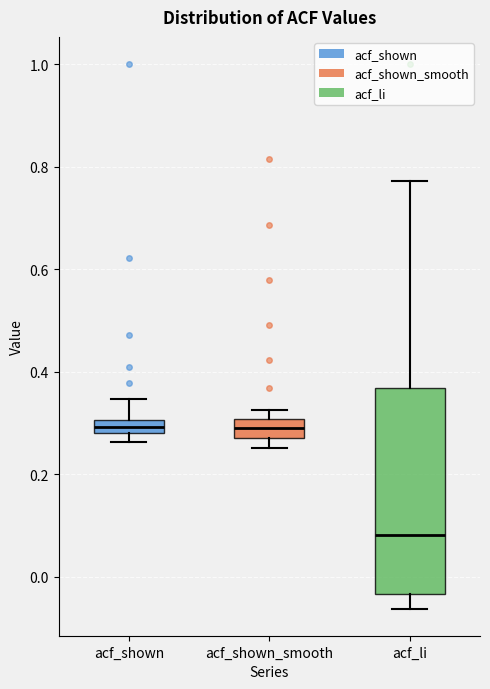

Comparing the boxes themselves (not the whiskers), which one is the tallest?

acf_li